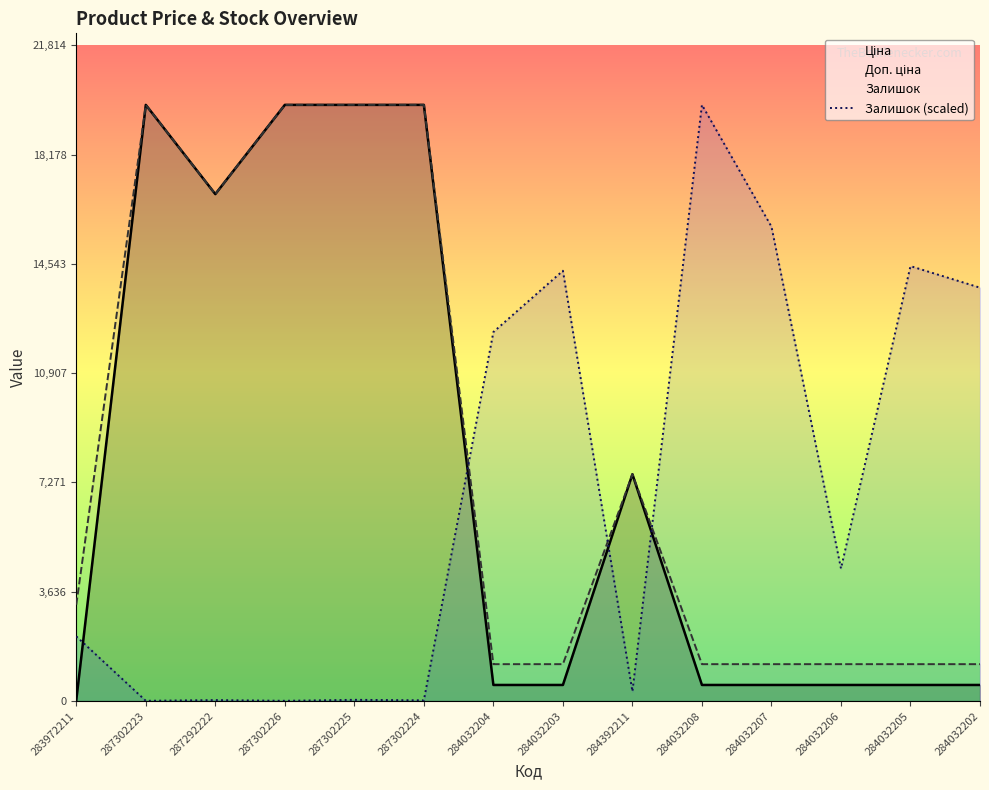

At how many categories does at least one series exceed 4289?

13